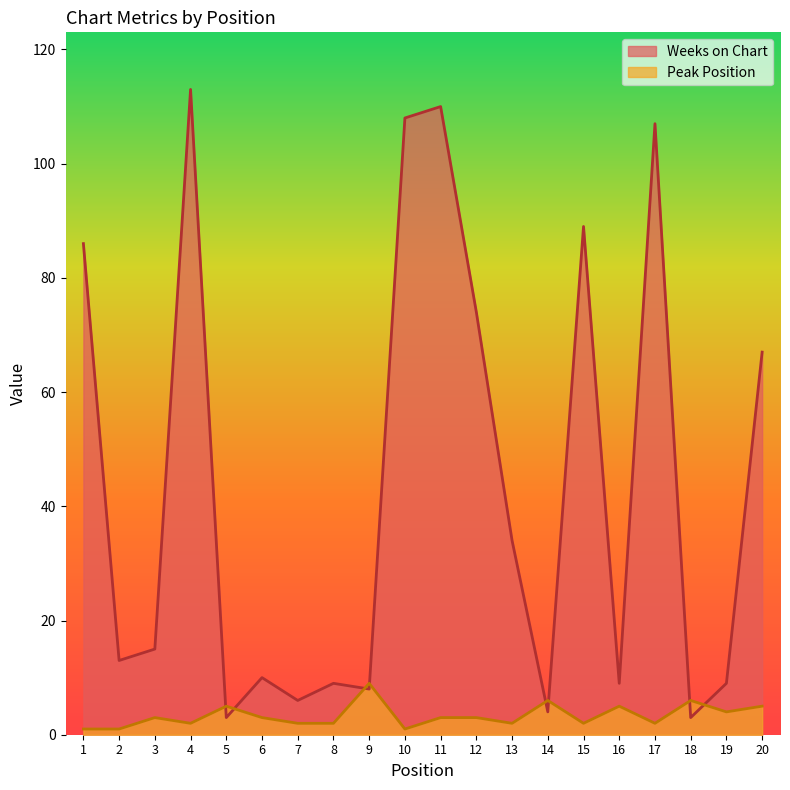

At which category does Weeks on Chart reach its first local peak?

4